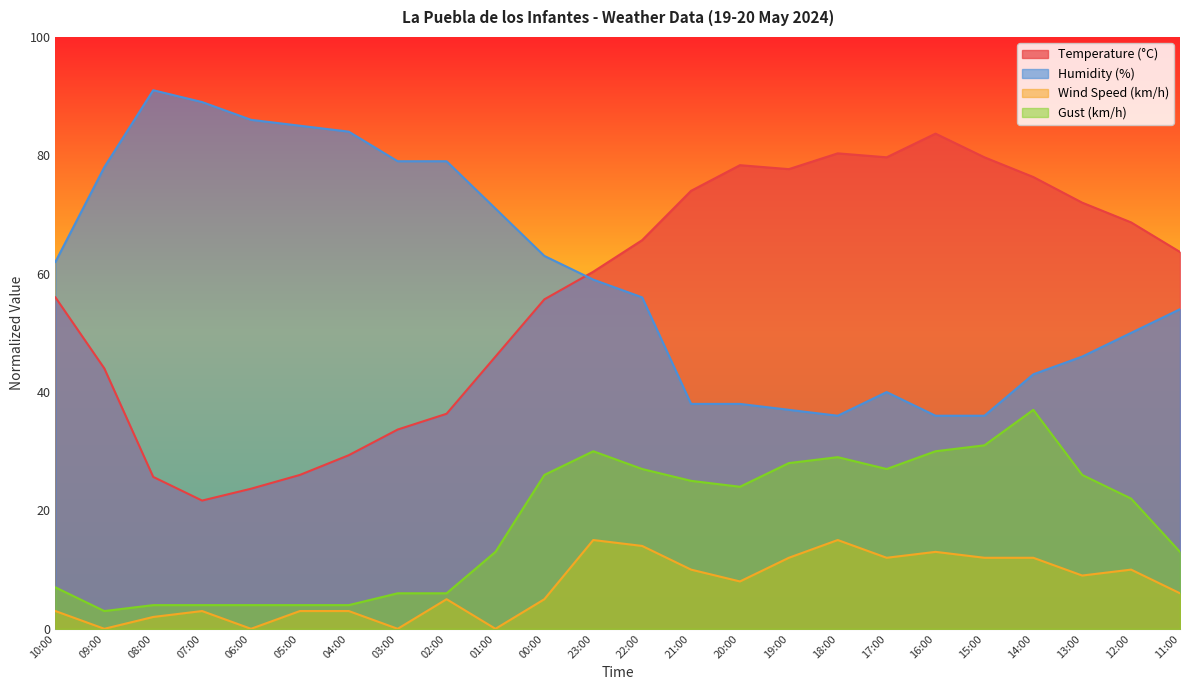

What is the label of the 23rd point from the left?

12:00